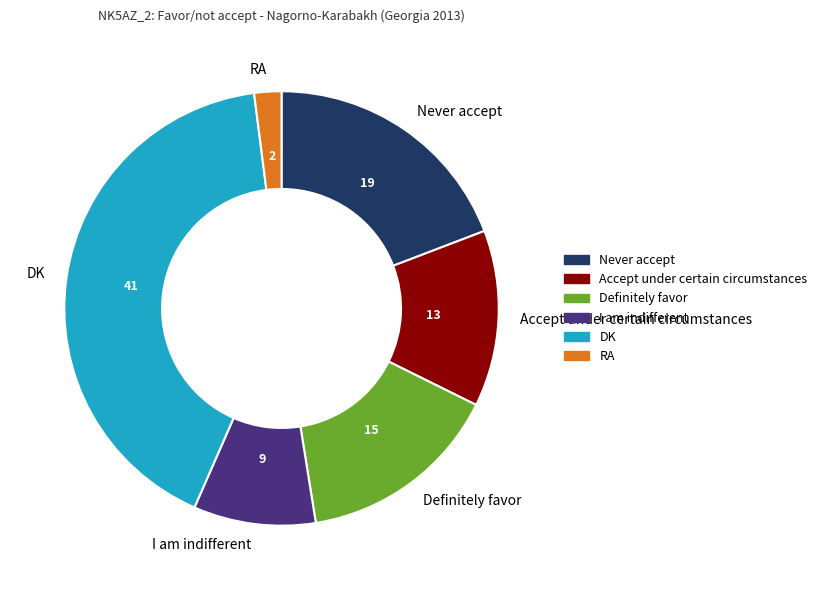

Count the number of slices in the pie.

6